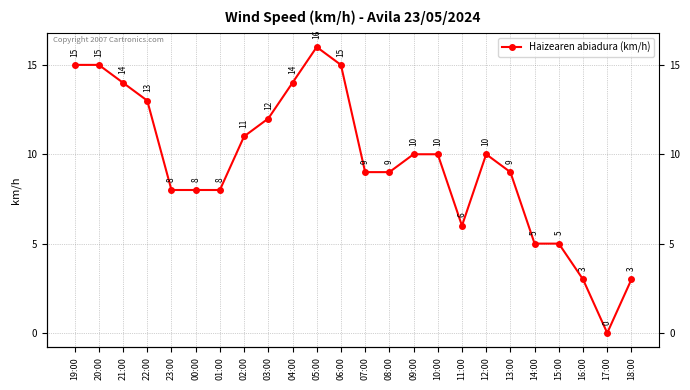

What is the sum of all values?

228